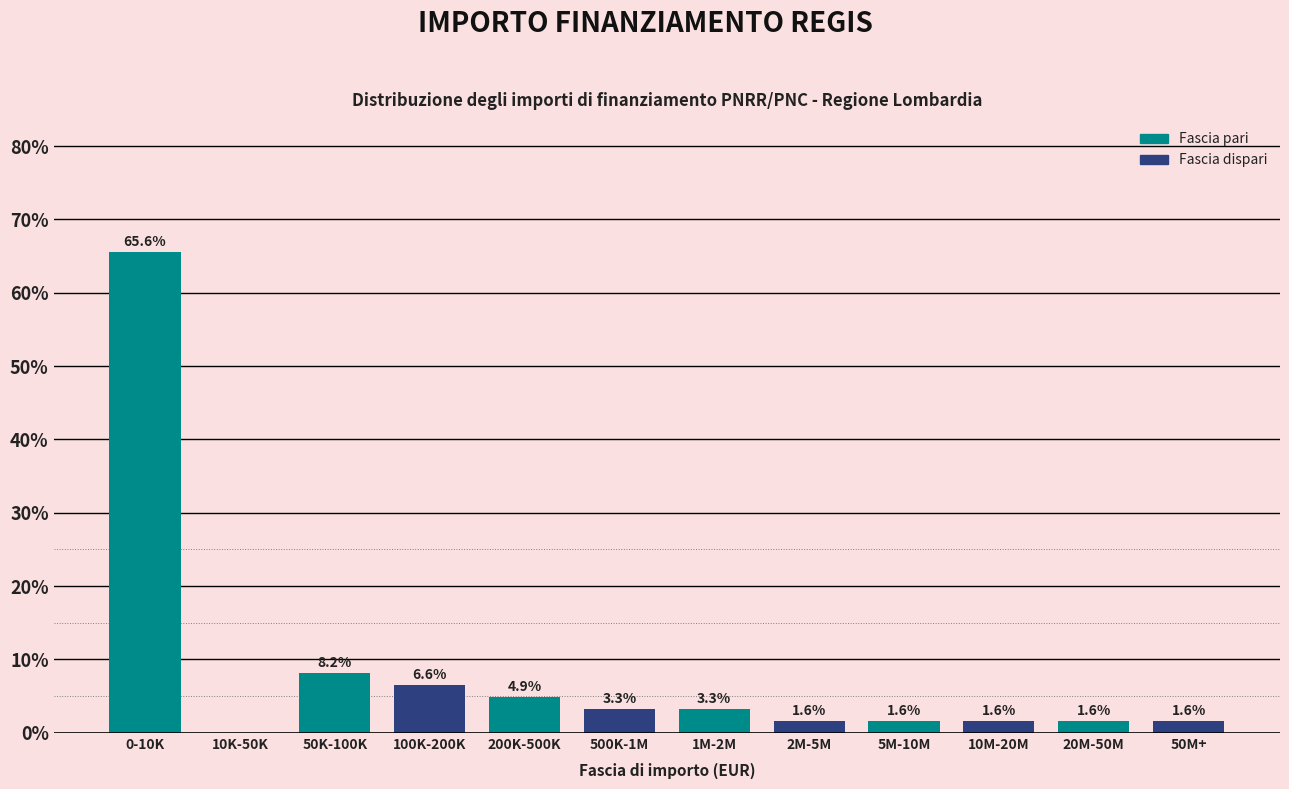

Reading left to right, extract all data points from this chart.

0-10K=65.6	10K-50K=0.0	50K-100K=8.2	100K-200K=6.6	200K-500K=4.9	500K-1M=3.3	1M-2M=3.3	2M-5M=1.6	5M-10M=1.6	10M-20M=1.6	20M-50M=1.6	50M+=1.6